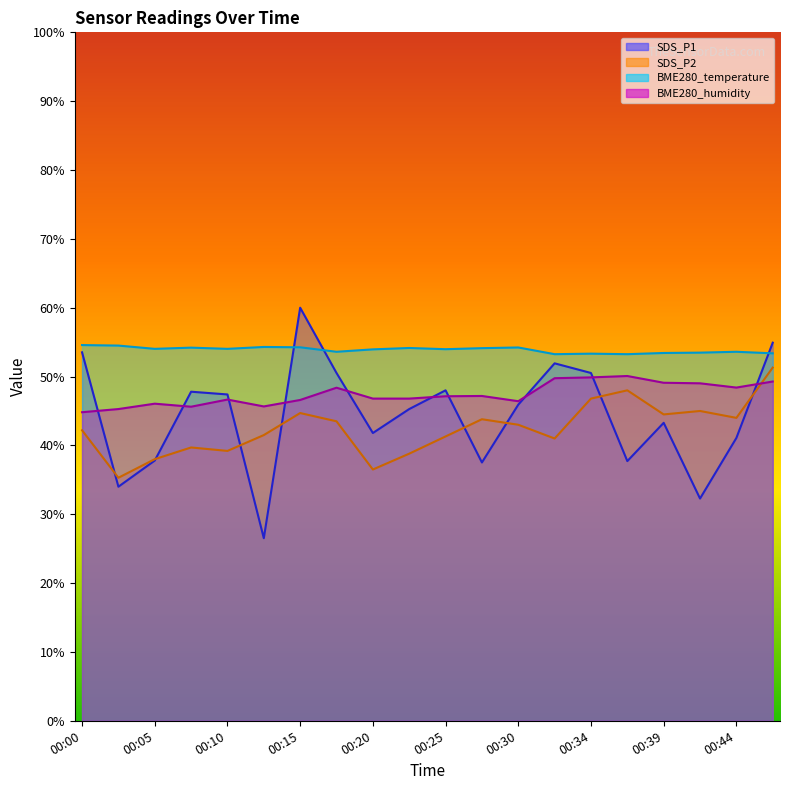

What is the sum of the BME280_temperature values at 00:44 and 00:17?

107.2